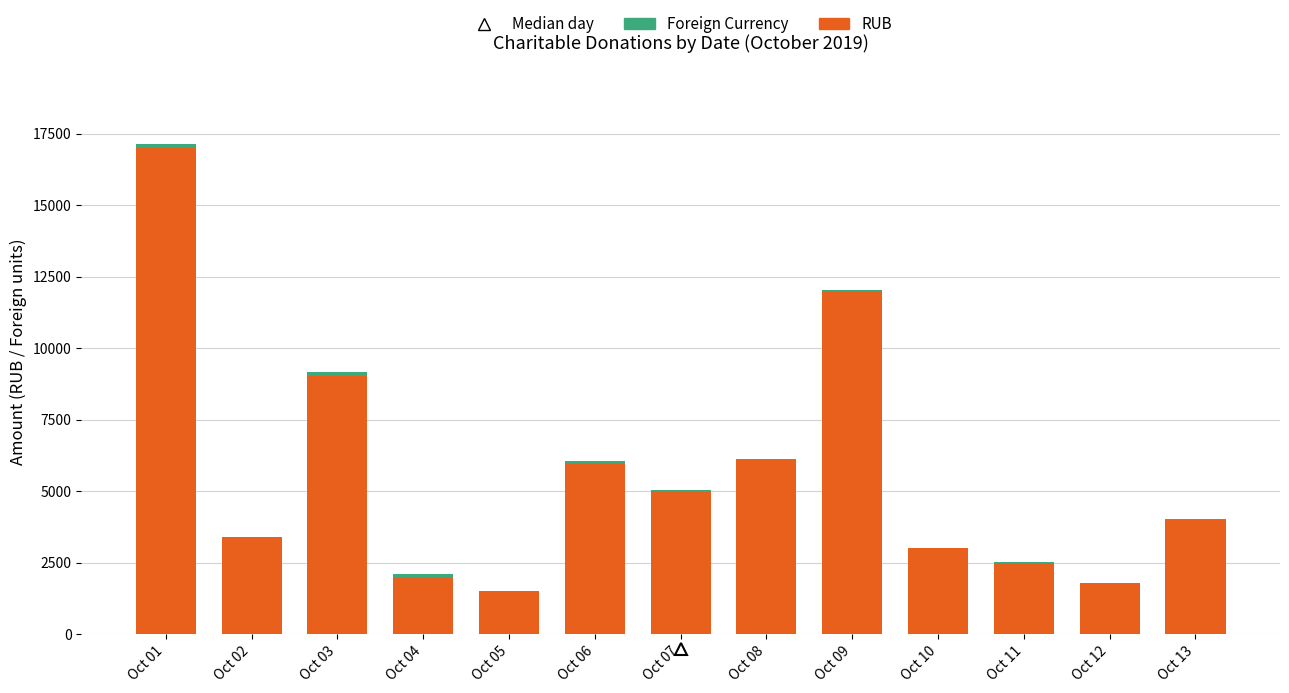

The value of RUB at Oct 07 is 7957. True or false?

False